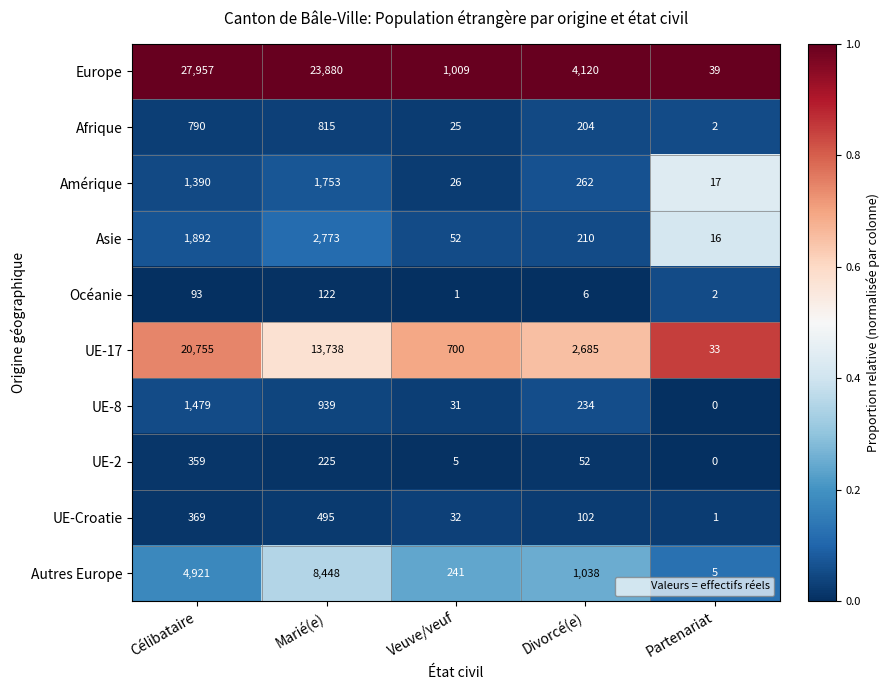

What is the spread (max minus min) of values at Marié(e)?

23758